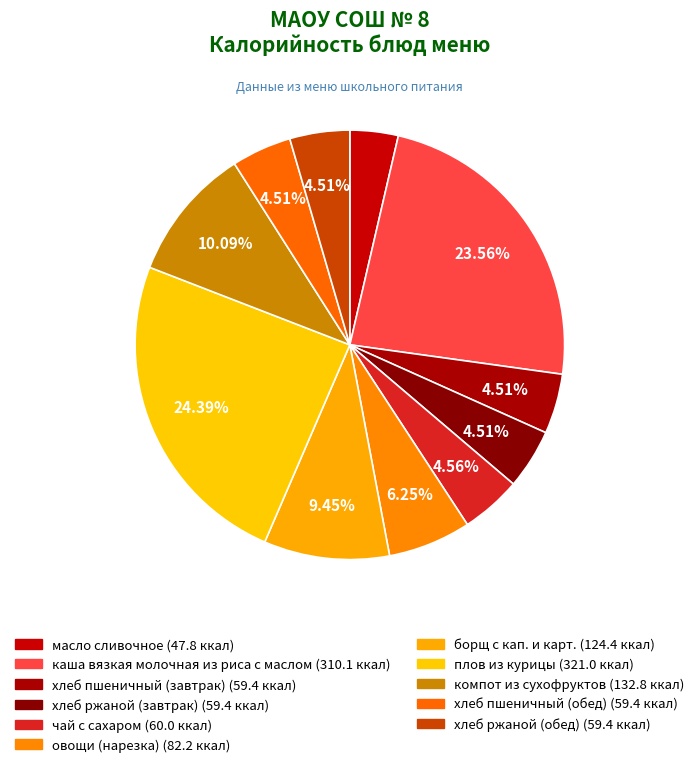

How many slices are in this pie chart?

11